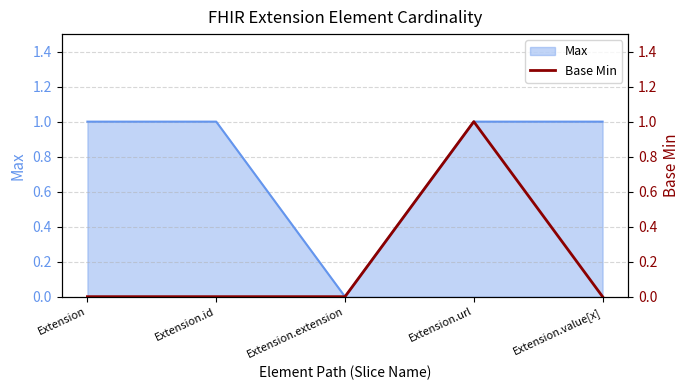

Is it true that the value at Extension.id is 1?

False